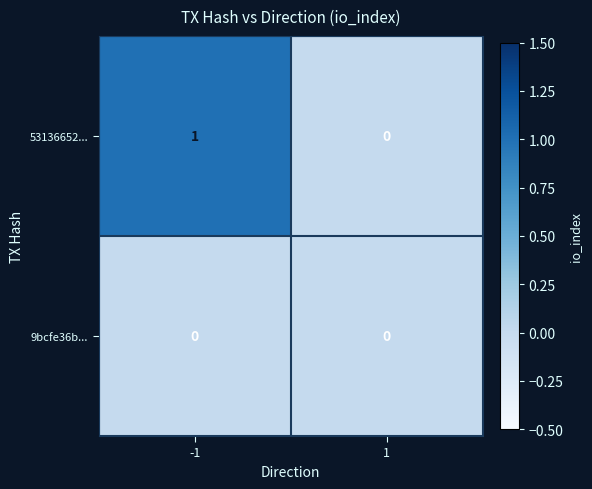

Rank the series by their maximum value, from highest to lowest.

53136652..., 9bcfe36b...